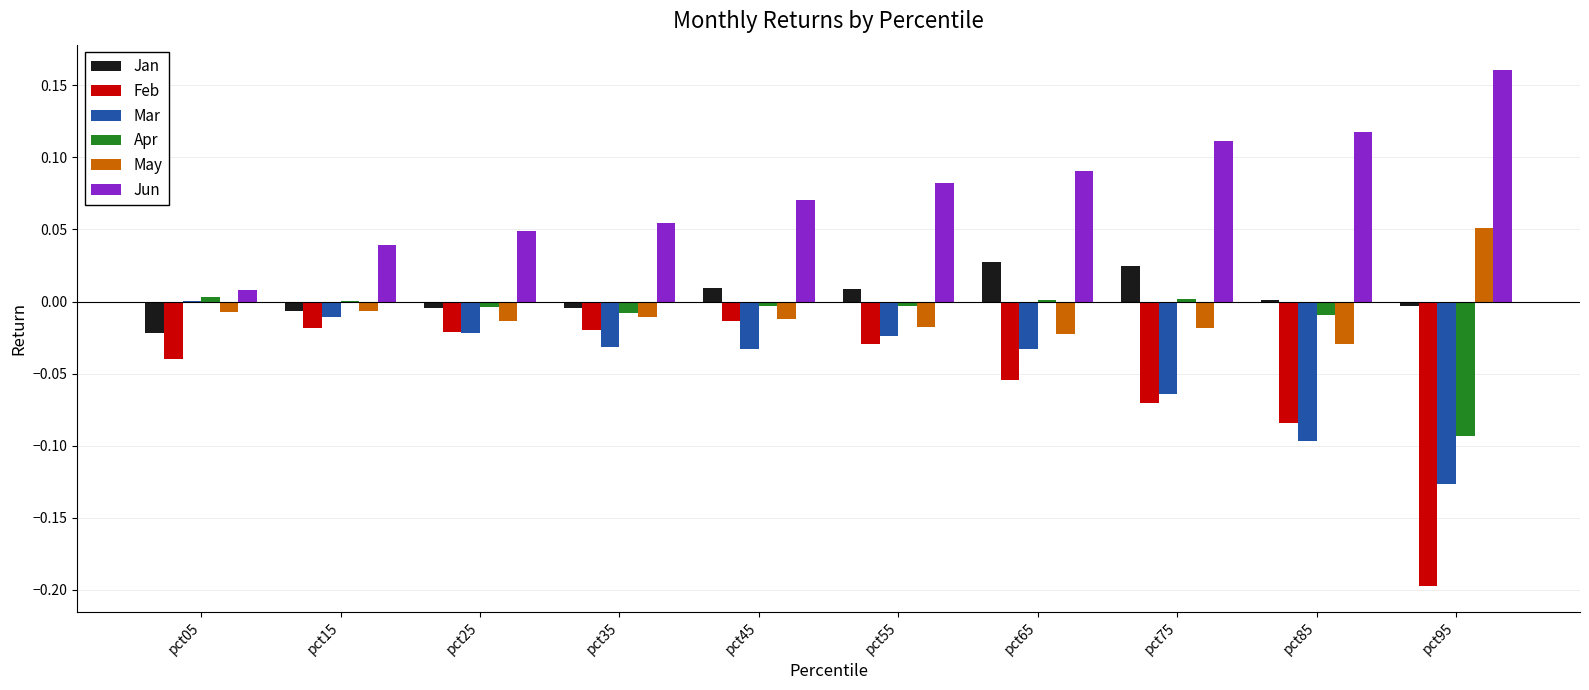

Which series changed the most between pct05 and pct65?

Jun